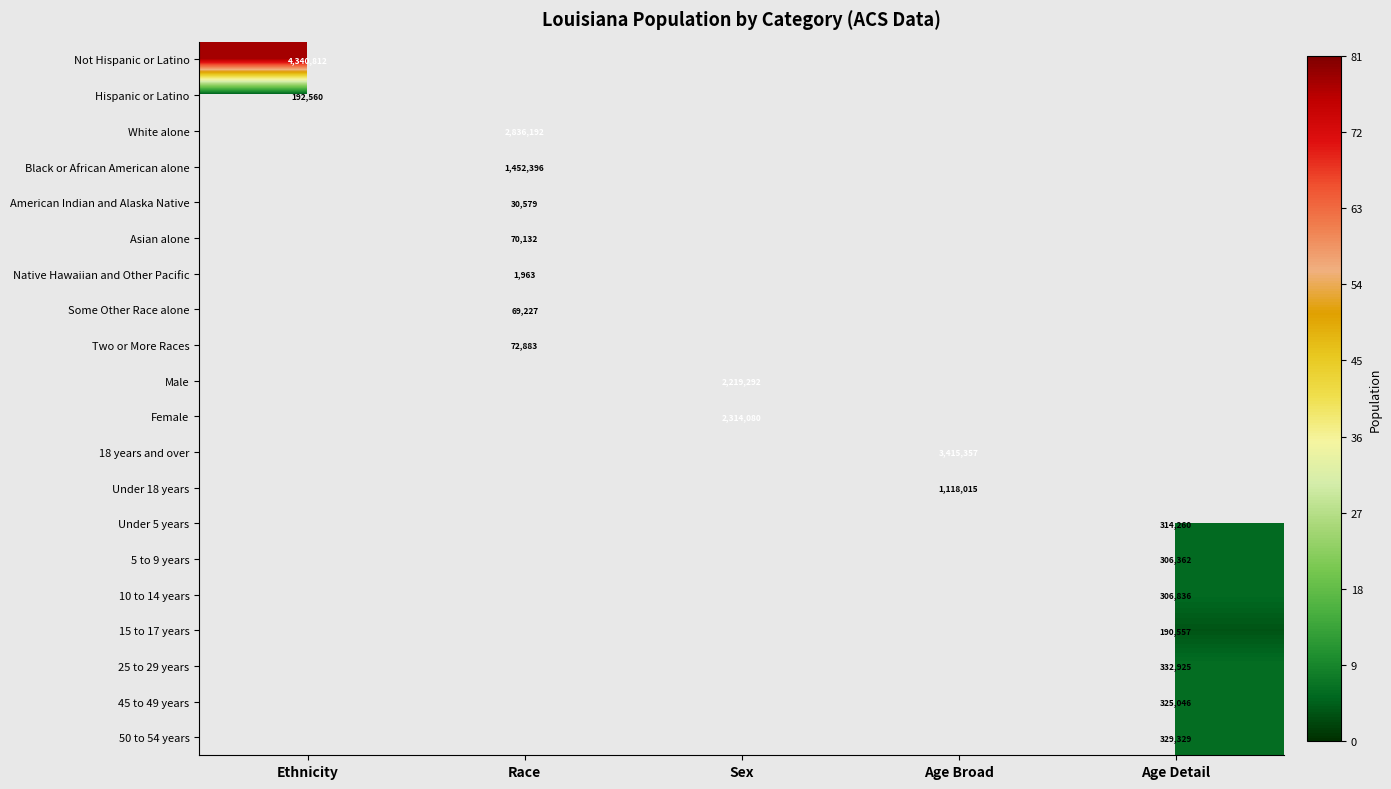

What is the smallest value displayed?

1963.0